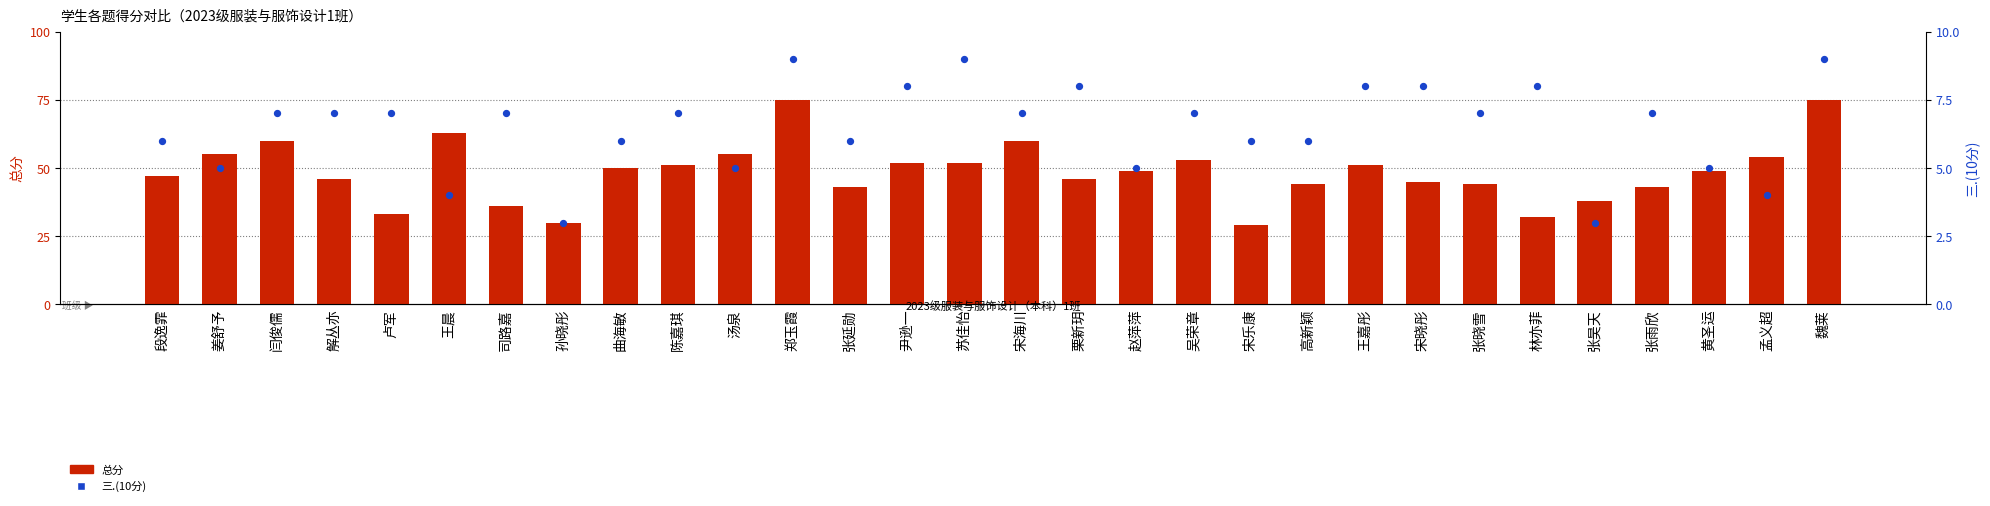

At how many categories does at least one series exceed 20?

30